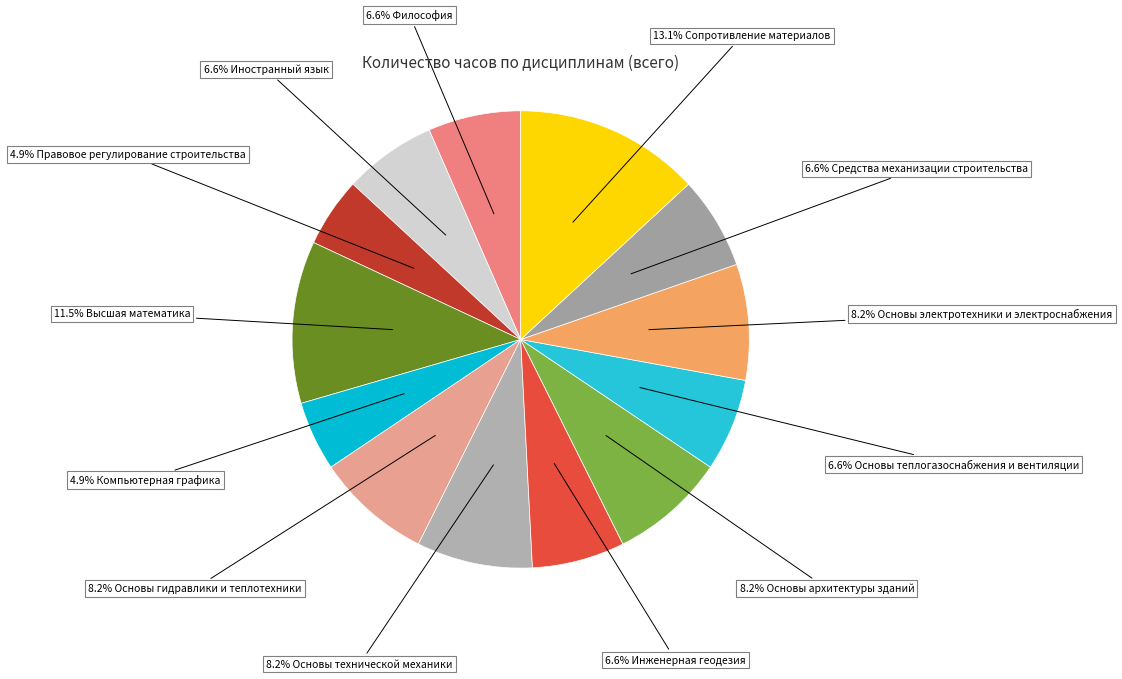

Count the number of slices in the pie.

13